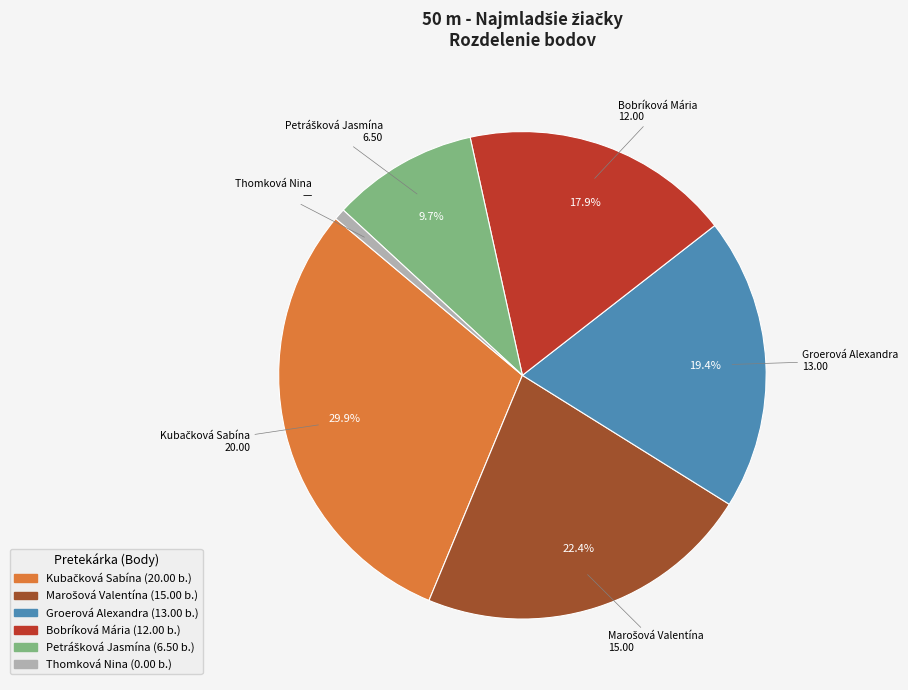

How many slices are in this pie chart?

6